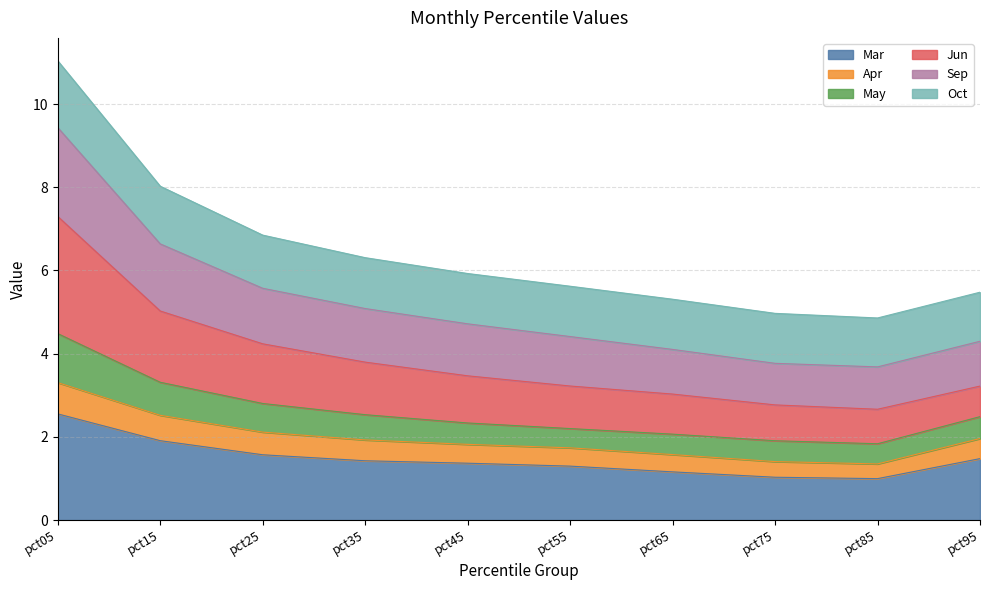

What is the minimum value for Mar?

1.0